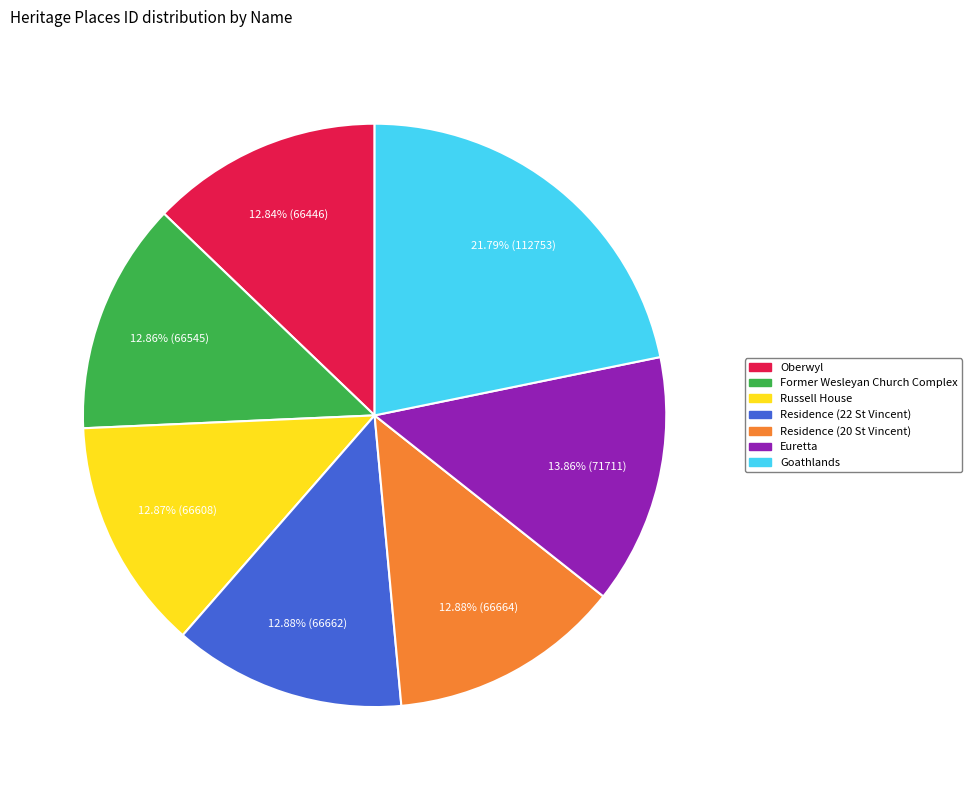

Which slice is the largest?

Goathlands